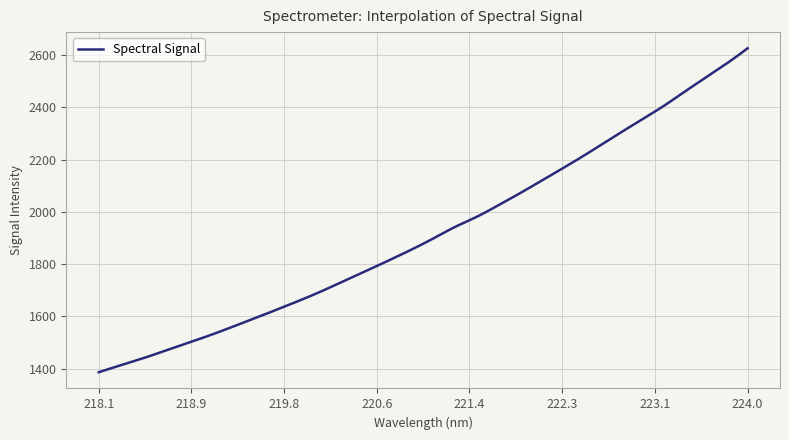

How many categories are shown in the chart?

400